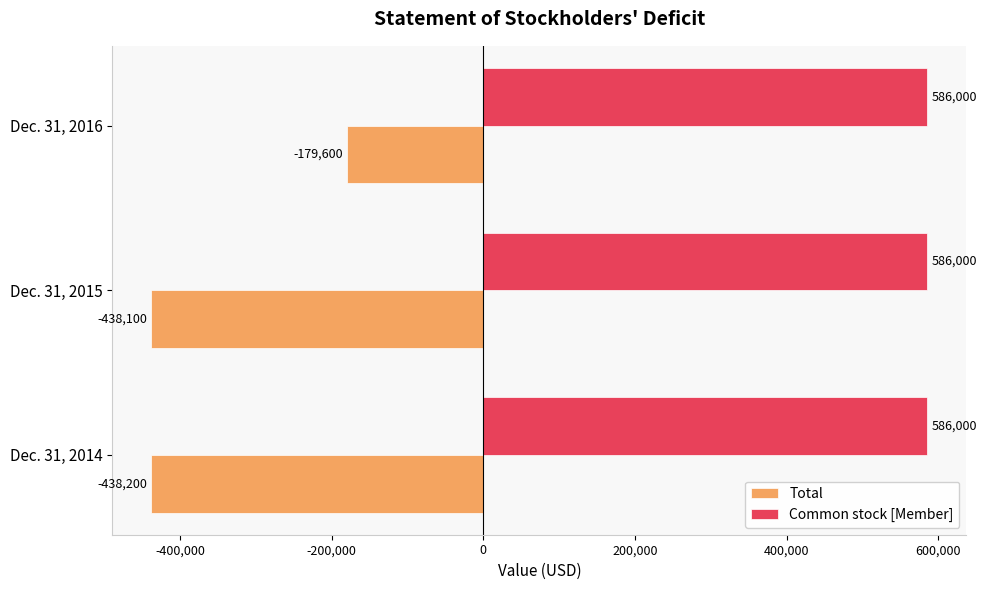

At which category is the sum across all series the highest?

Dec. 31, 2016